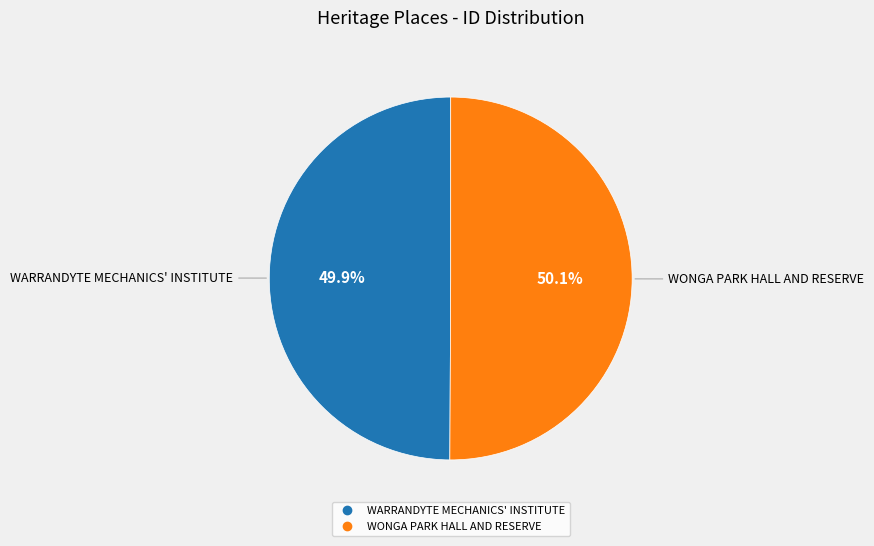

How many segments does this pie chart have?

2